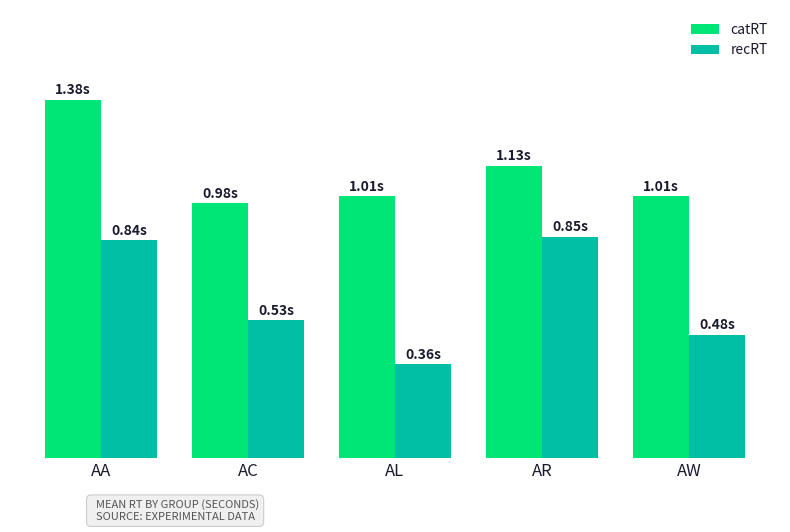

Are the bars grouped side by side (vs. stacked)?

Yes